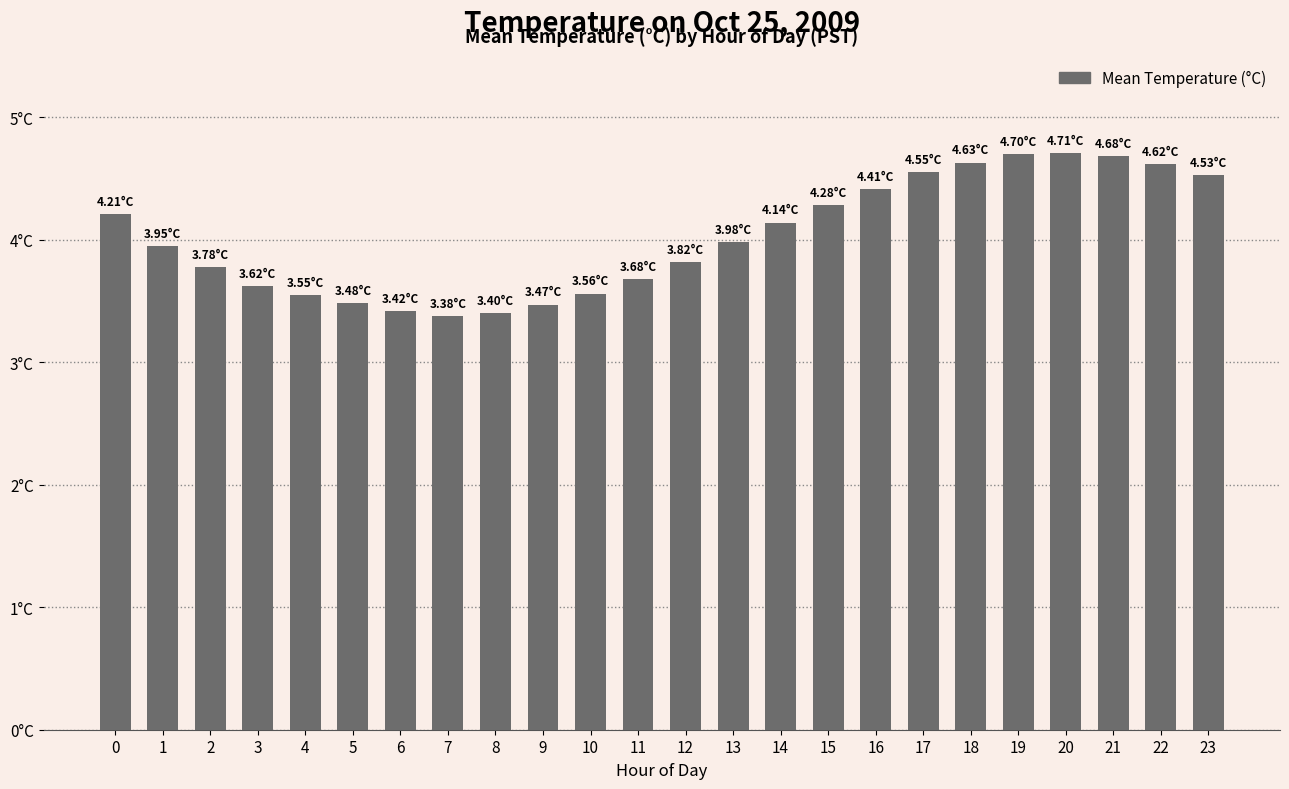

Which has a higher value, 19 or 10?

19